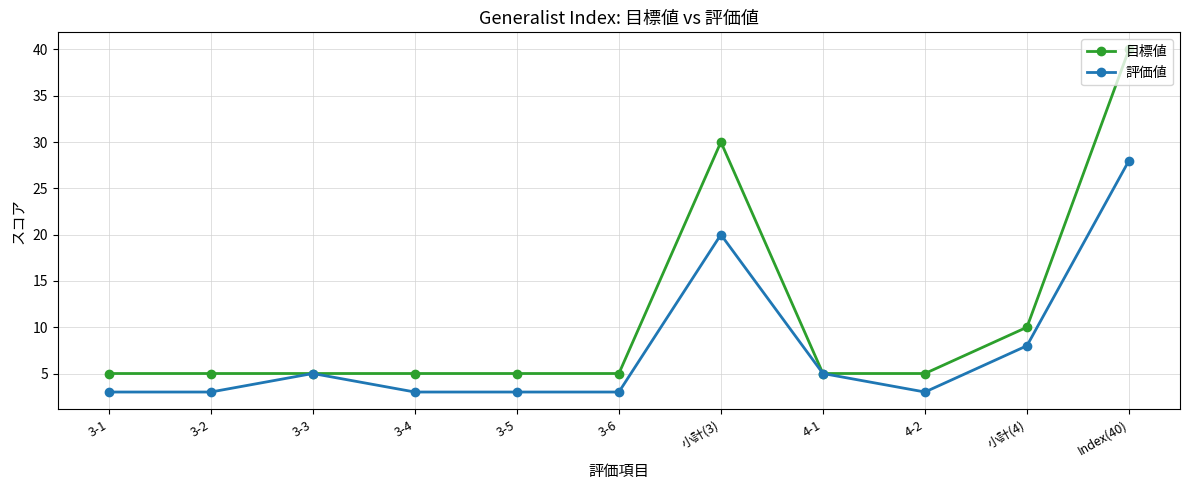

What is the highest value of the 評価値 series?

28